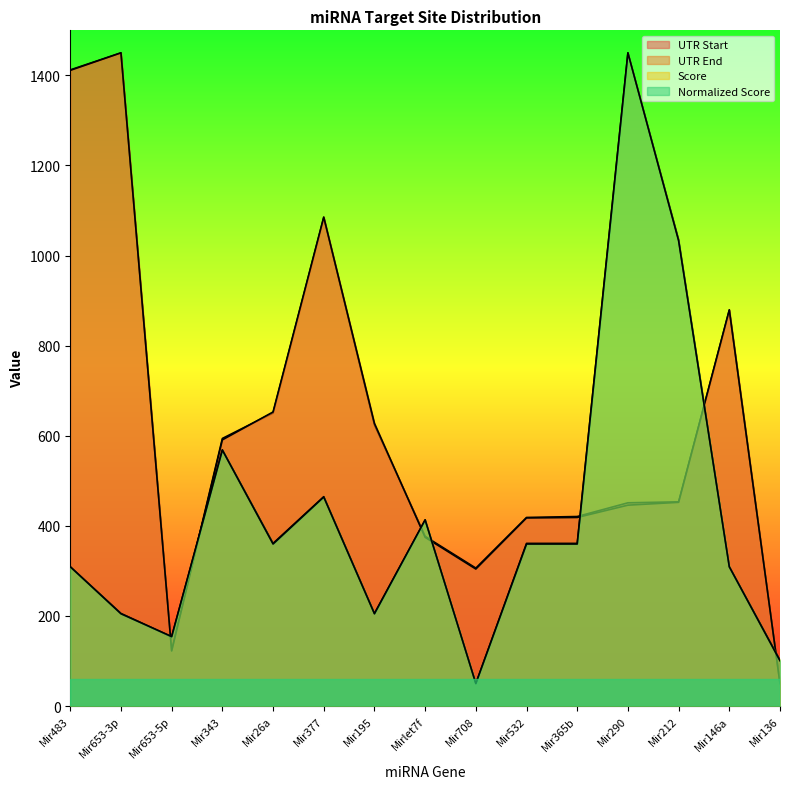

True or false: Score and Normalized Score cross at least once.

True